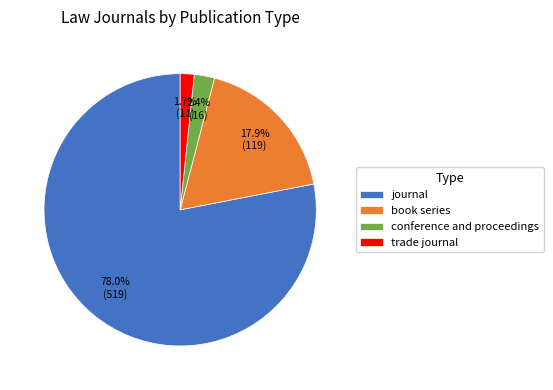

To the nearest percent, what is the difference between the largest and smallest slice percentages?

76%